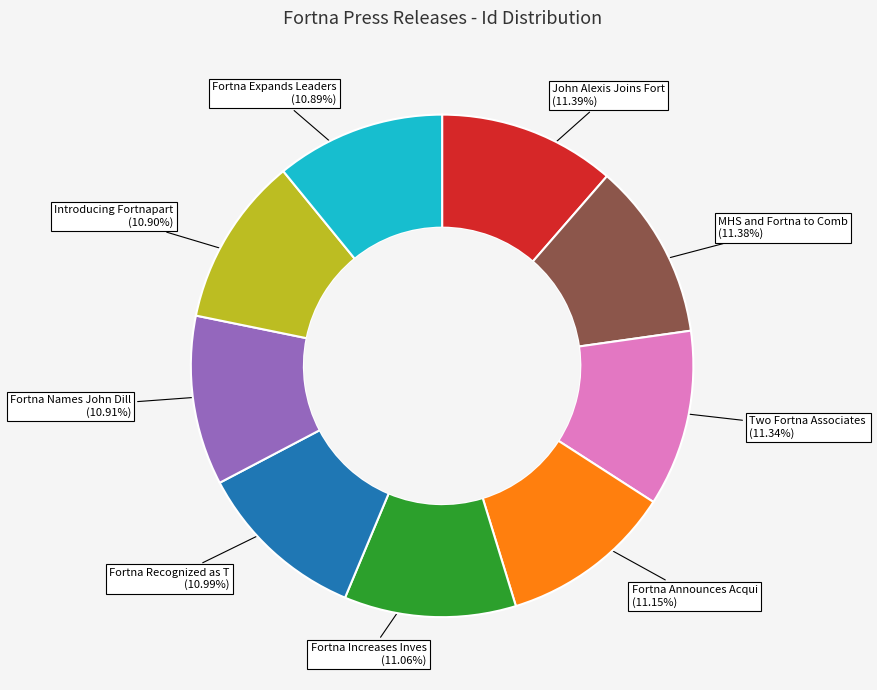

Is there a majority slice in this chart?

No